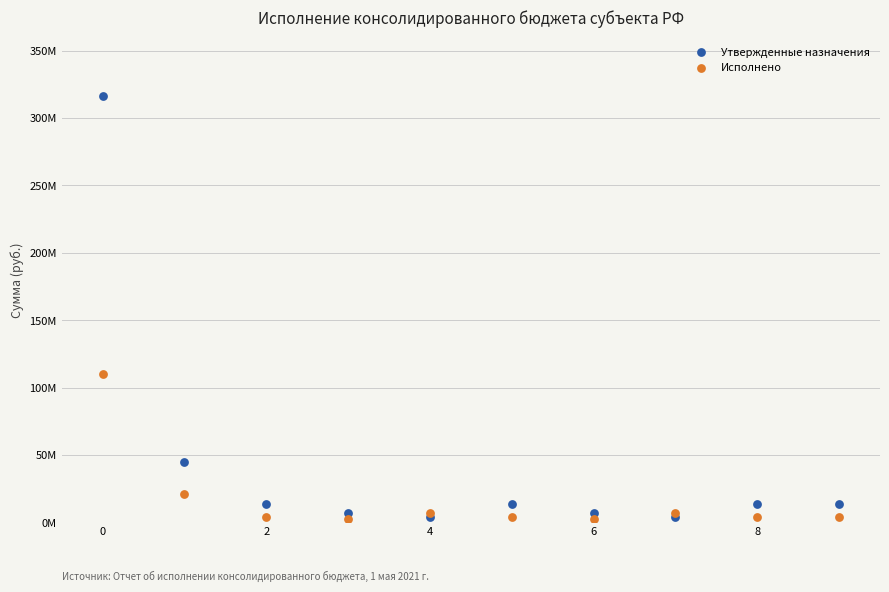

Which series has the widest spread of Y values?

Утвержденные назначения